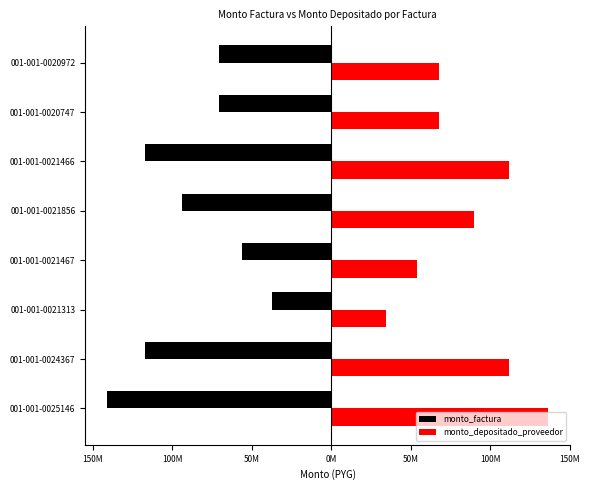

What is the value of the monto_factura bar at the 4th from the left?

-56400000